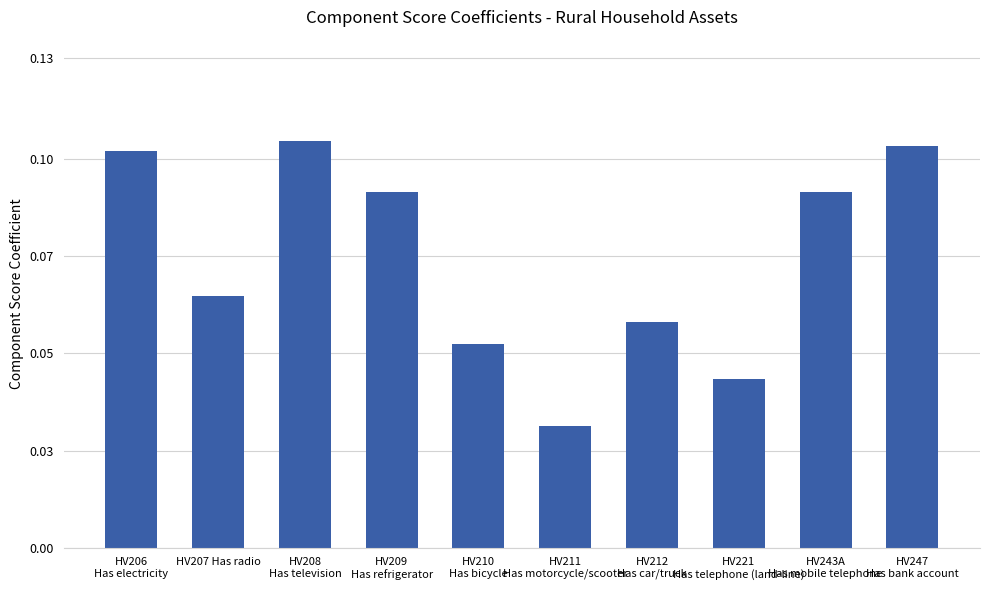

Reading left to right, what are all the values shown in this chart?

0.1	0.1	0.1	0.1	0.1	0.0	0.1	0.0	0.1	0.1